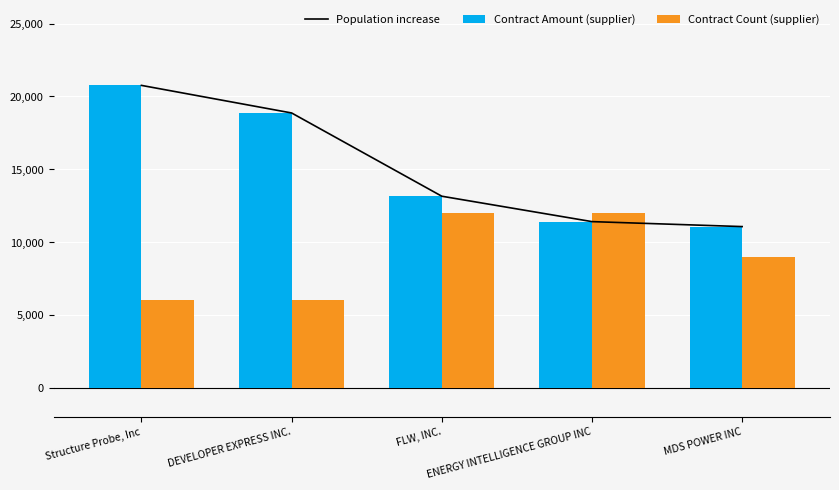

At which label does Contract Count (supplier) first exceed 9000?

FLW, INC.